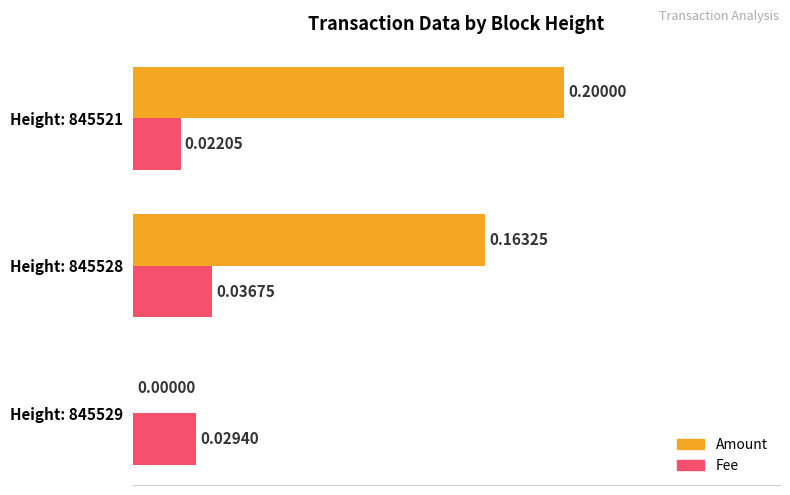

Which series has the widest spread of values?

Amount